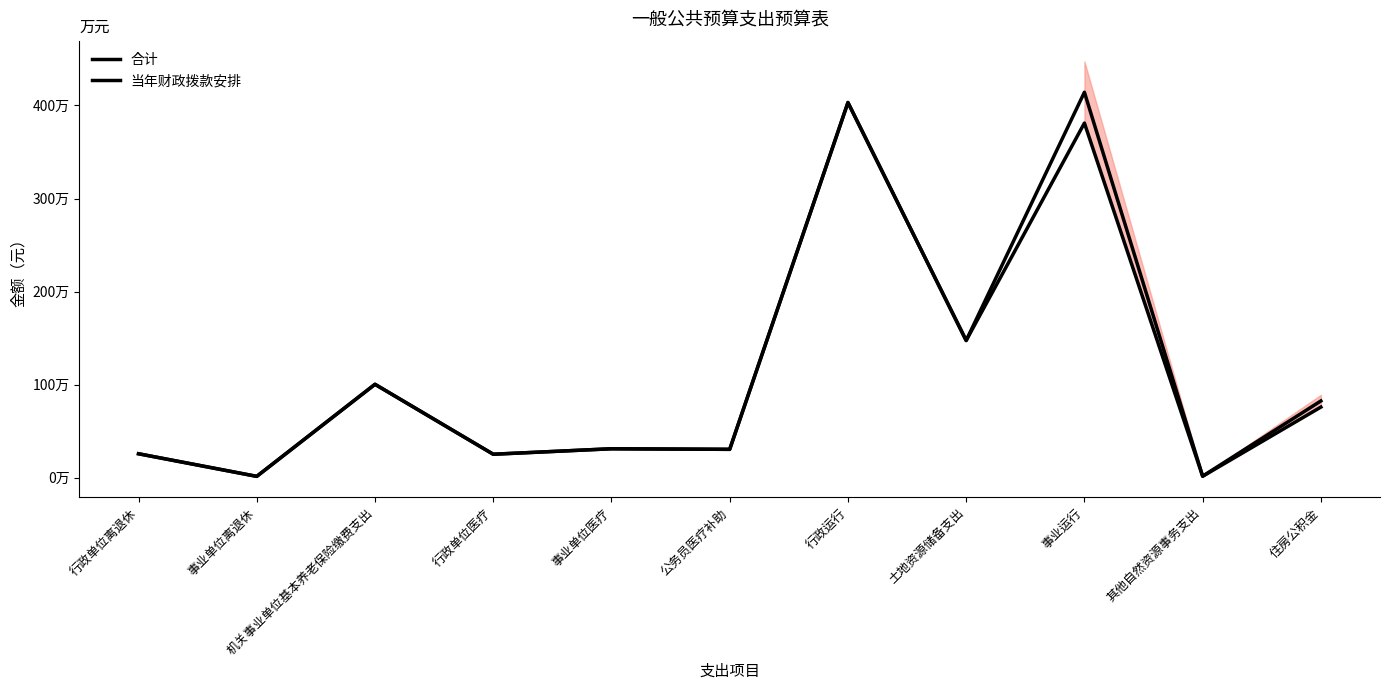

Which category has the highest value across all series?

事业运行